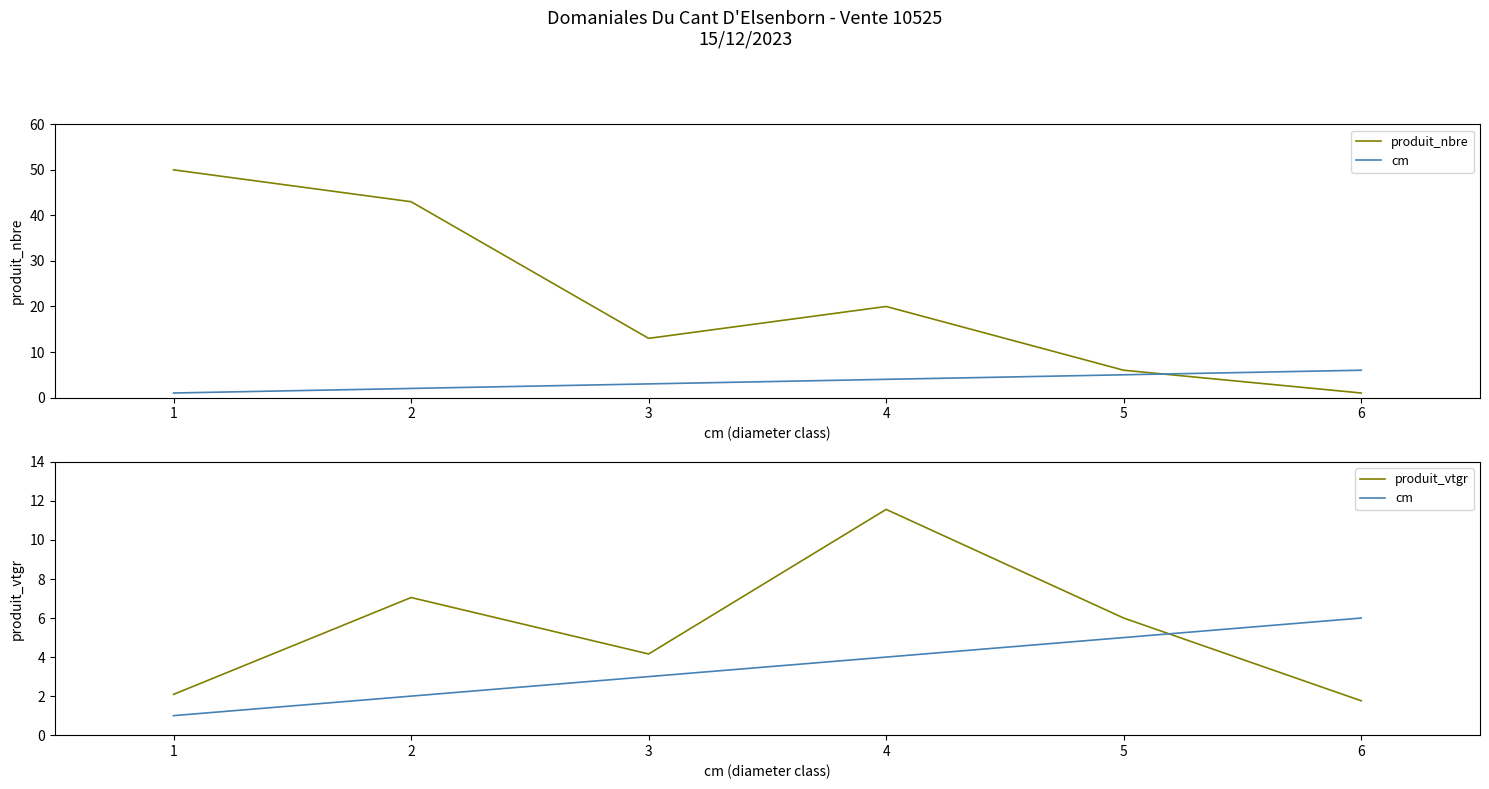

Reading right to left, list all the values displayed in this chart.

produit_nbre: 1.0	6.0	20.0	13.0	43.0	50.0
cm: 6.0	5.0	4.0	3.0	2.0	1.0
produit_vtgr: 1.8	6.0	11.6	4.2	7.1	2.1